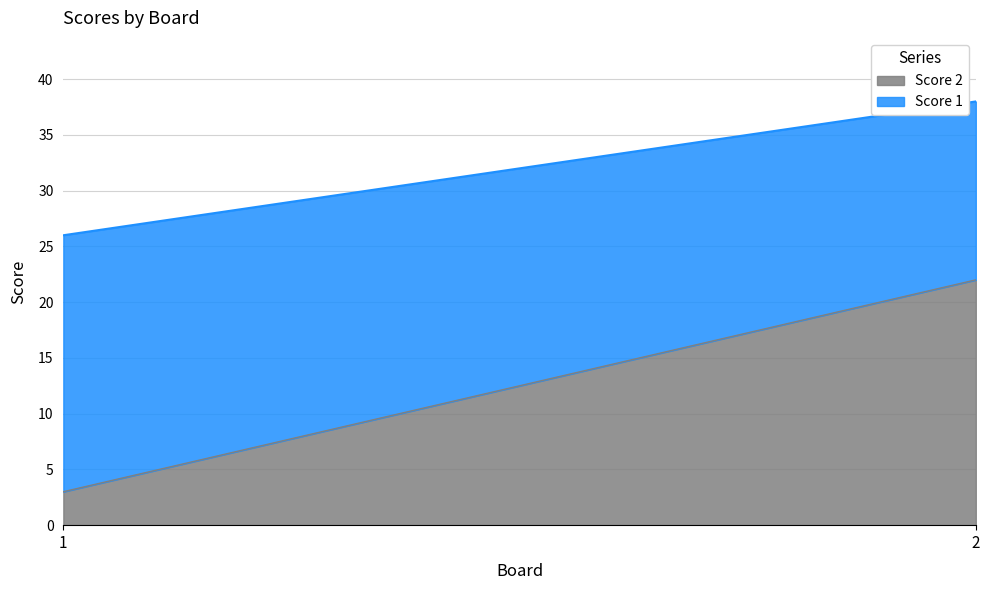

How many values in the Score 2 series are below 22?

1